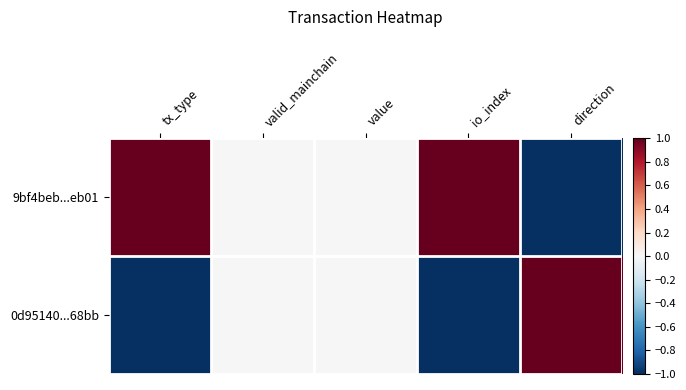

List the series in order of their peak value, lowest first.

9bf4beb...eb01, 0d95140...68bb